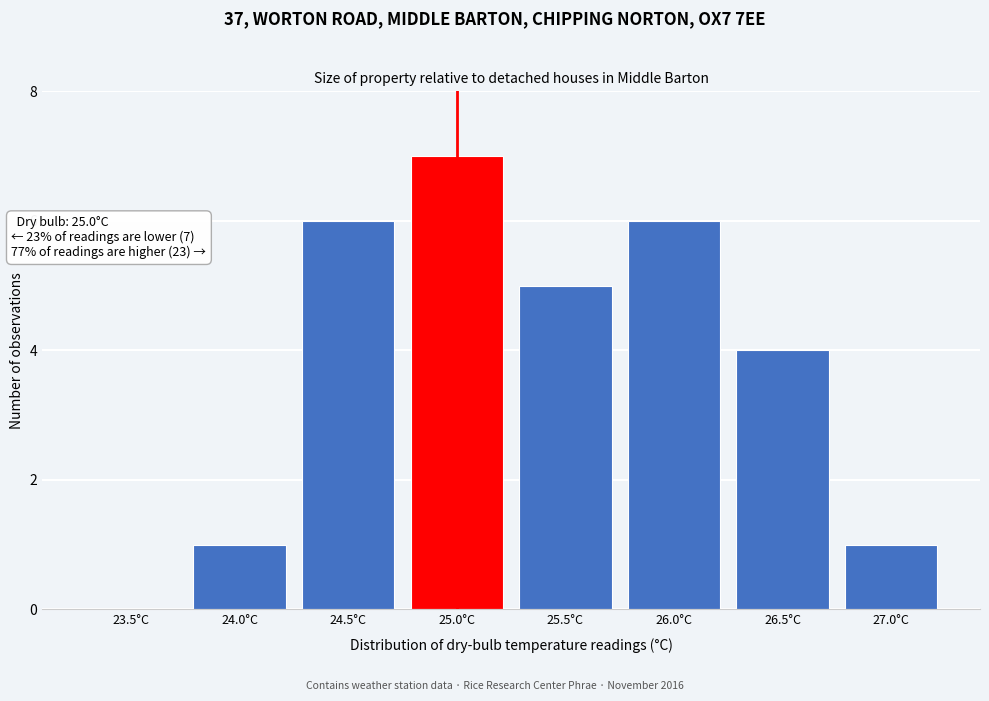

Reading left to right, extract all data points from this chart.

23.5°C=0	24.0°C=1	24.5°C=6	25.0°C=7	25.5°C=5	26.0°C=6	26.5°C=4	27.0°C=1